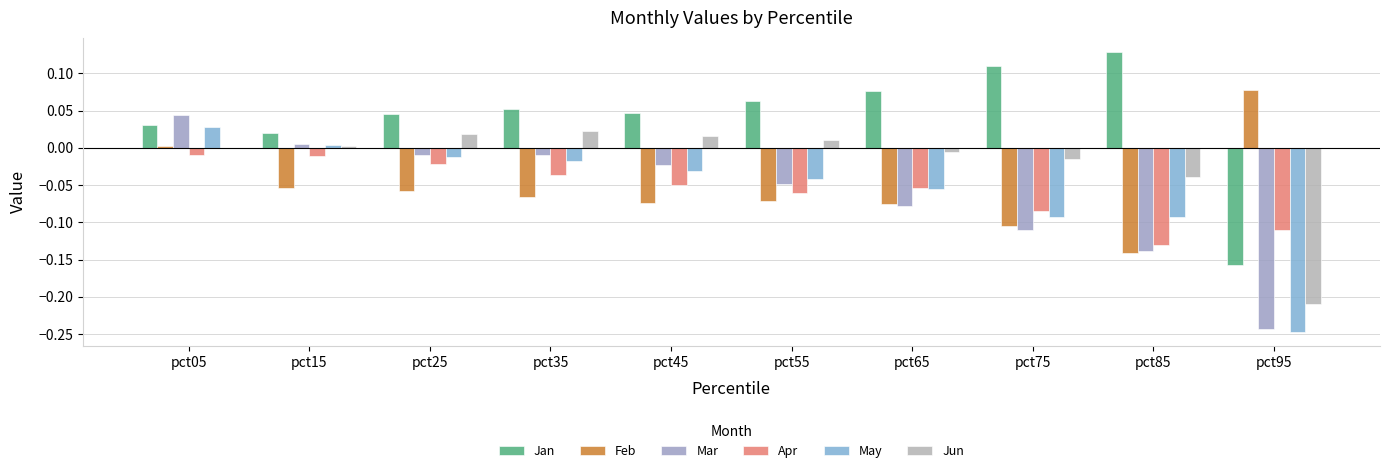

At how many categories does at least one series exceed 0?

10